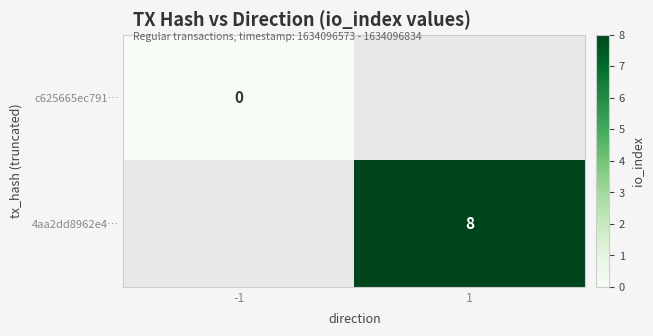

Which category has the highest value in the c625665ec791… series?

-1